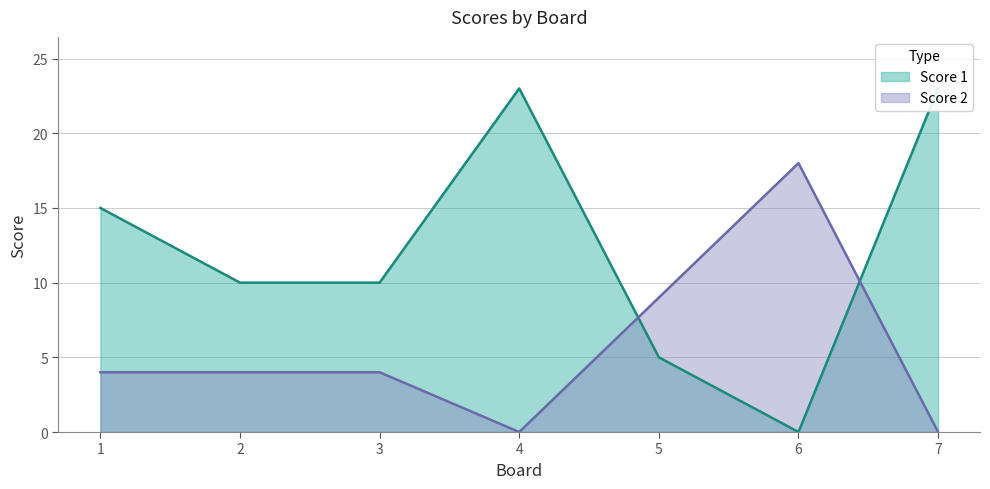

Is it true that Score 2 equals 0 at 4?

True